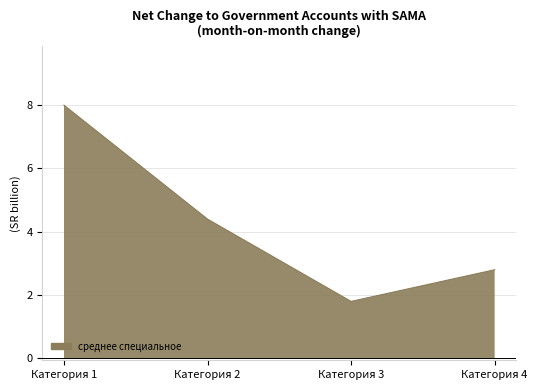

What is the maximum value shown in the chart?

8.0